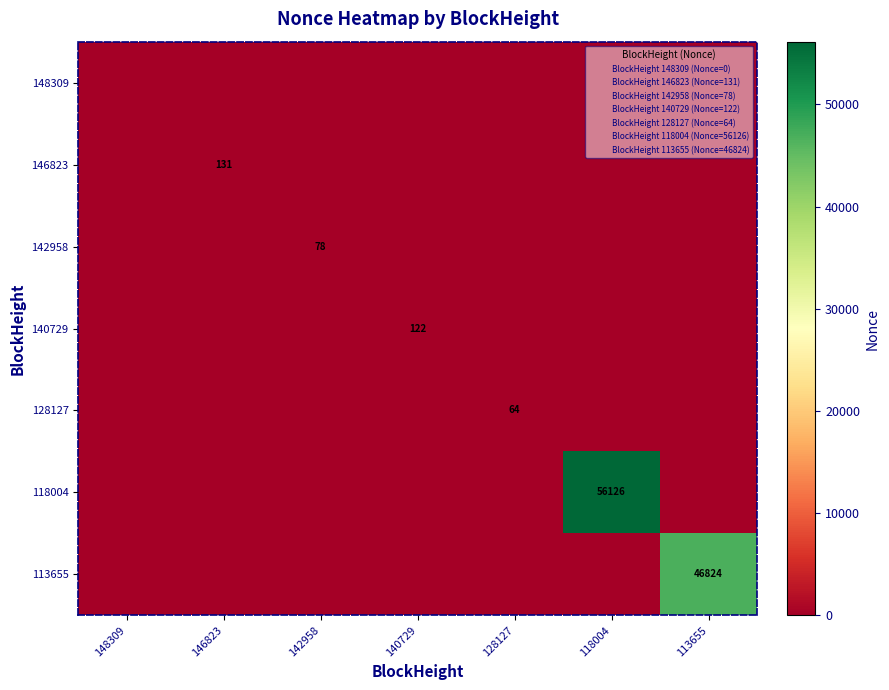

What is the total value across all series at 146823?

131